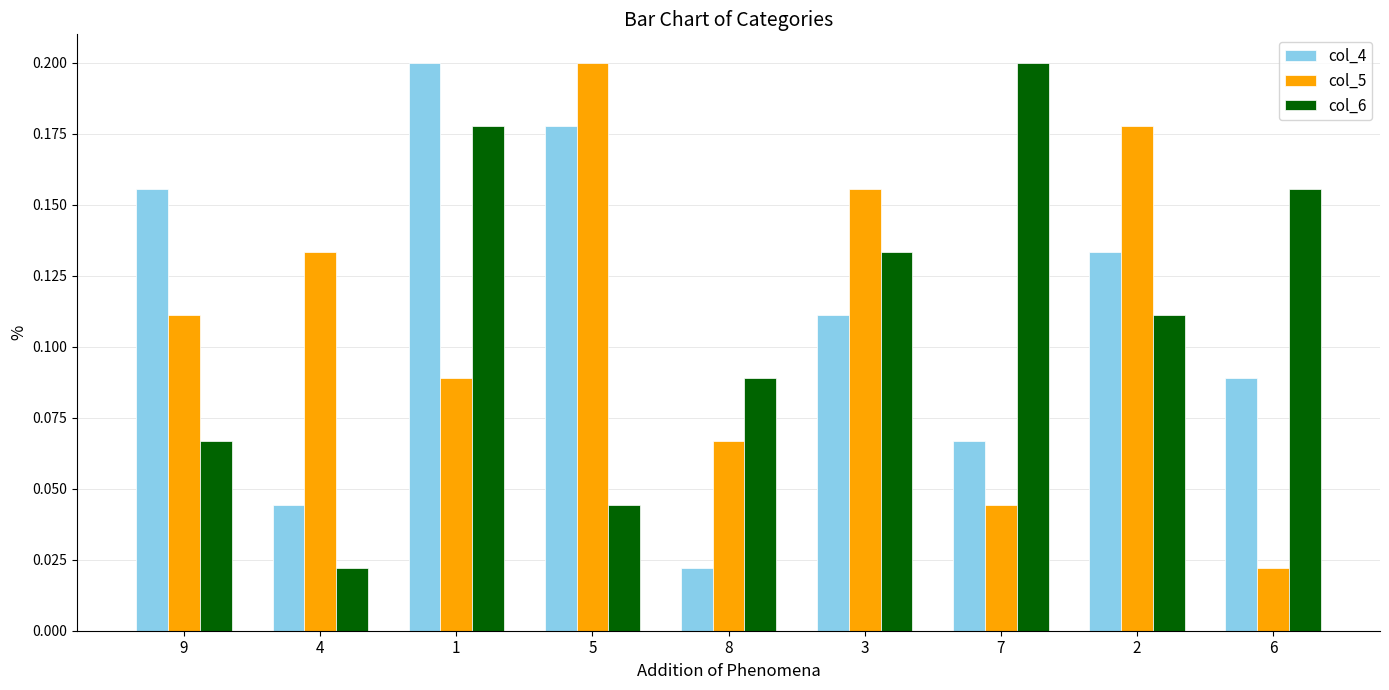

Rank the categories by col_4 value from highest to lowest.

1, 5, 9, 2, 3, 6, 7, 4, 8